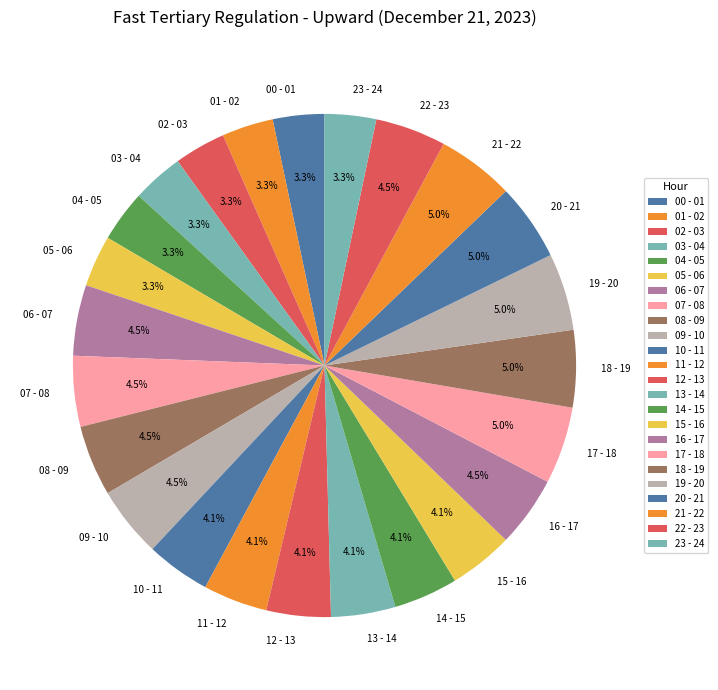

Is 22 - 23 the majority of the pie?

No